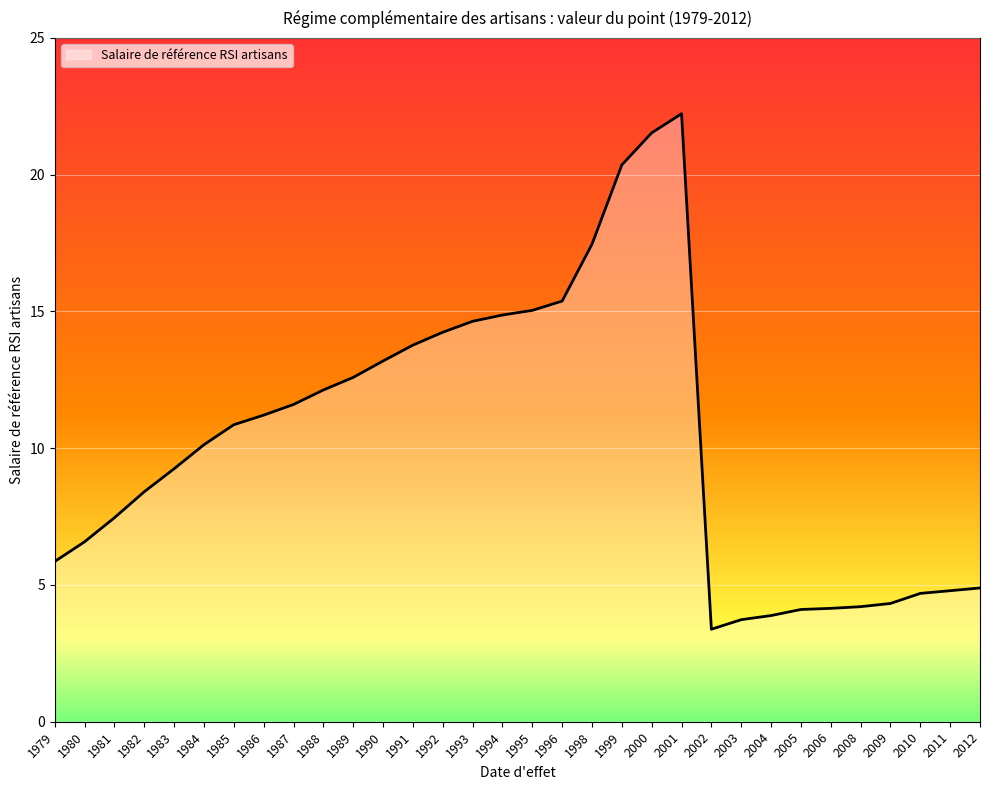

What is the greatest value displayed?

22.2